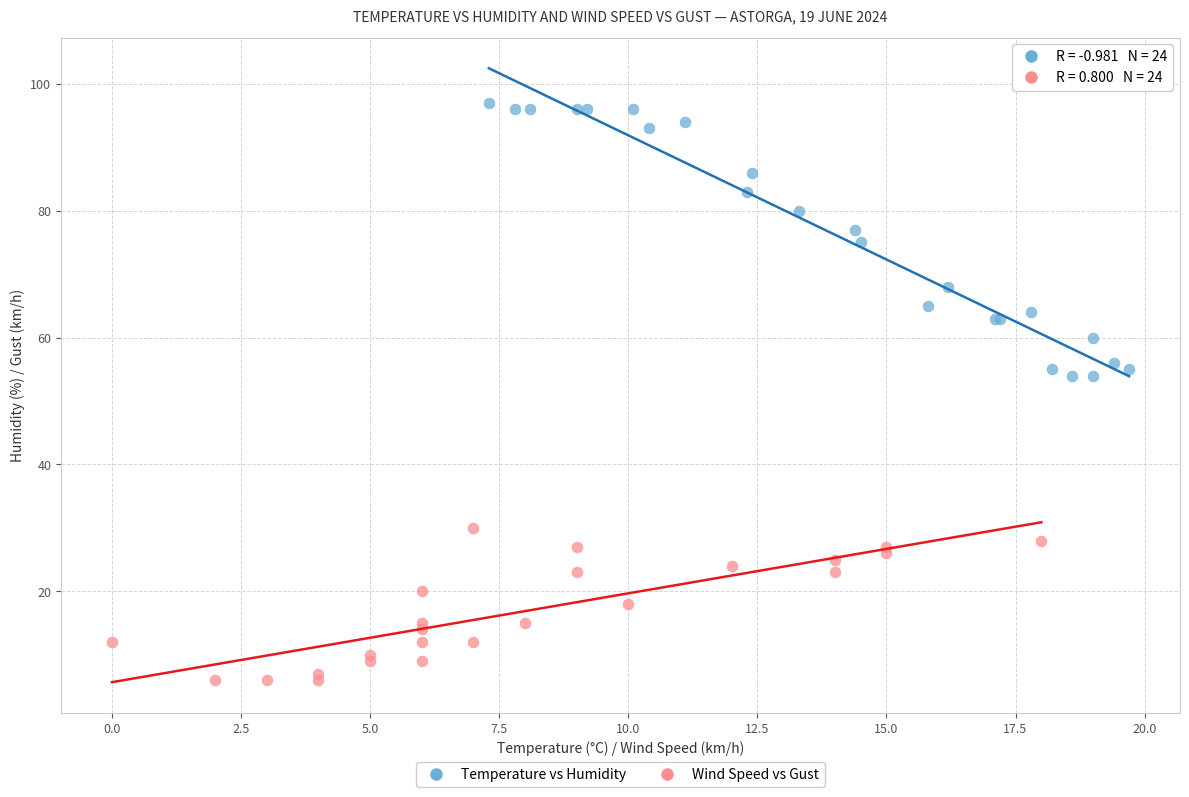

Which series reaches the maximum Y coordinate?

Temperature vs Humidity